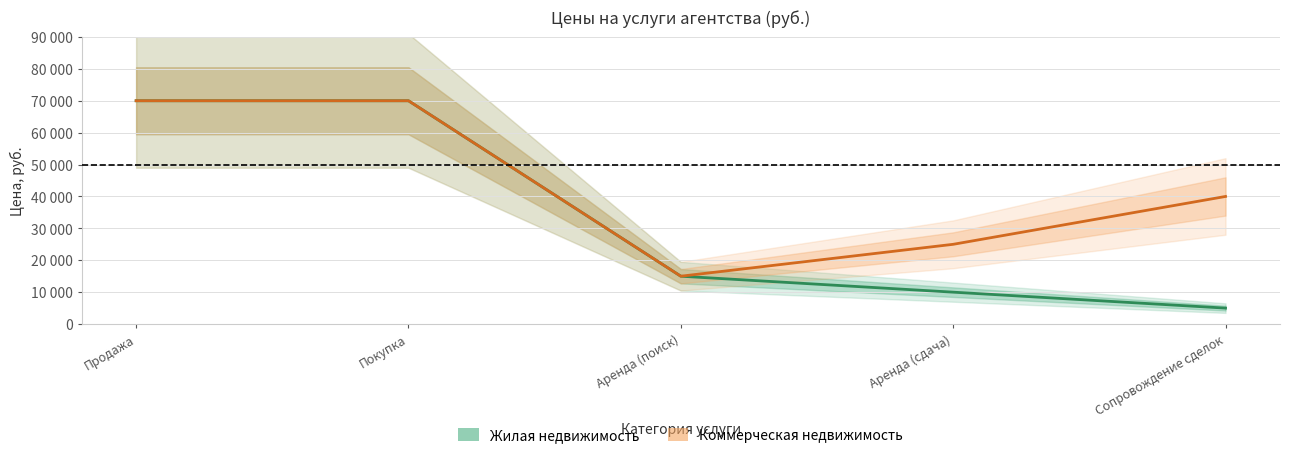

What value does the Жилая недвижимость series have at Продажа, to the nearest 10?

70000